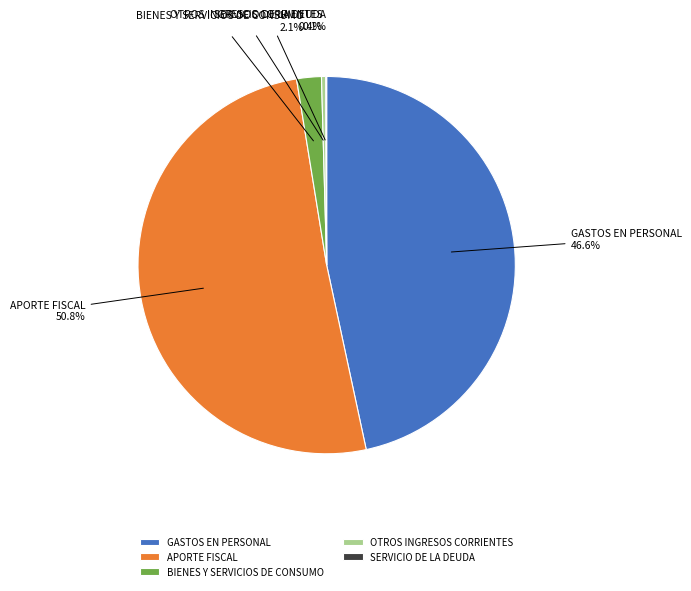

Which has a higher value, BIENES Y SERVICIOS DE CONSUMO or GASTOS EN PERSONAL?

GASTOS EN PERSONAL